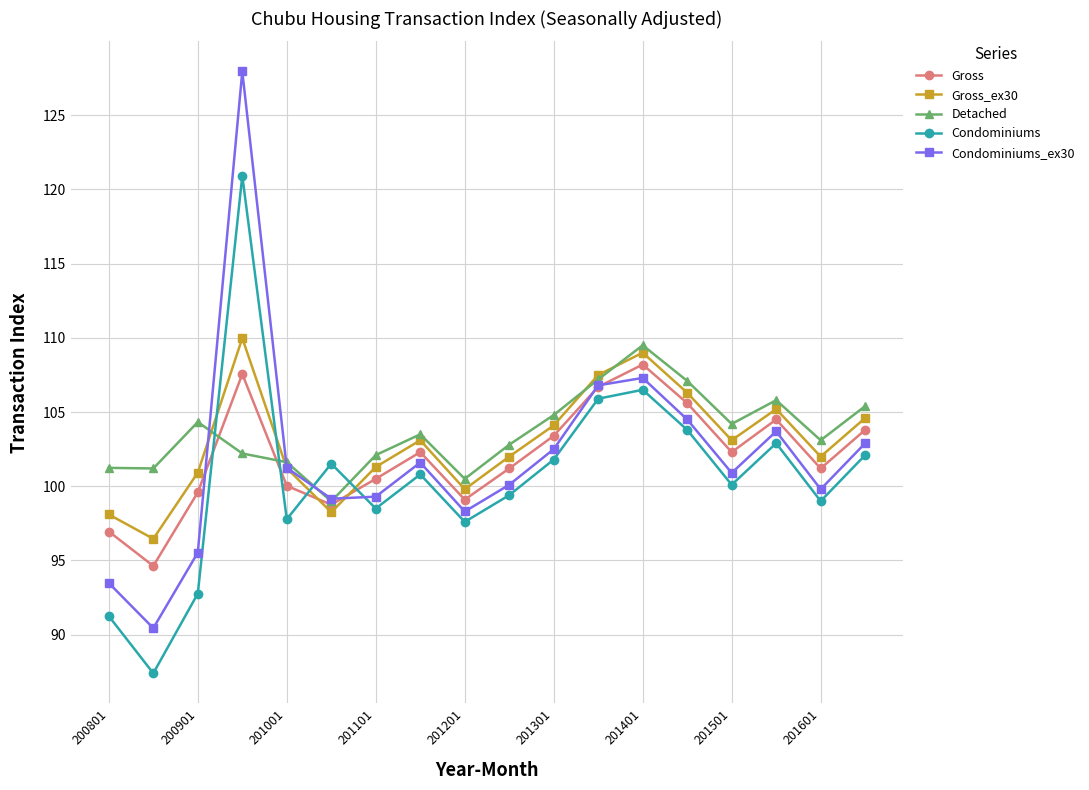

Which series has the widest spread of values?

Condominiums_ex30